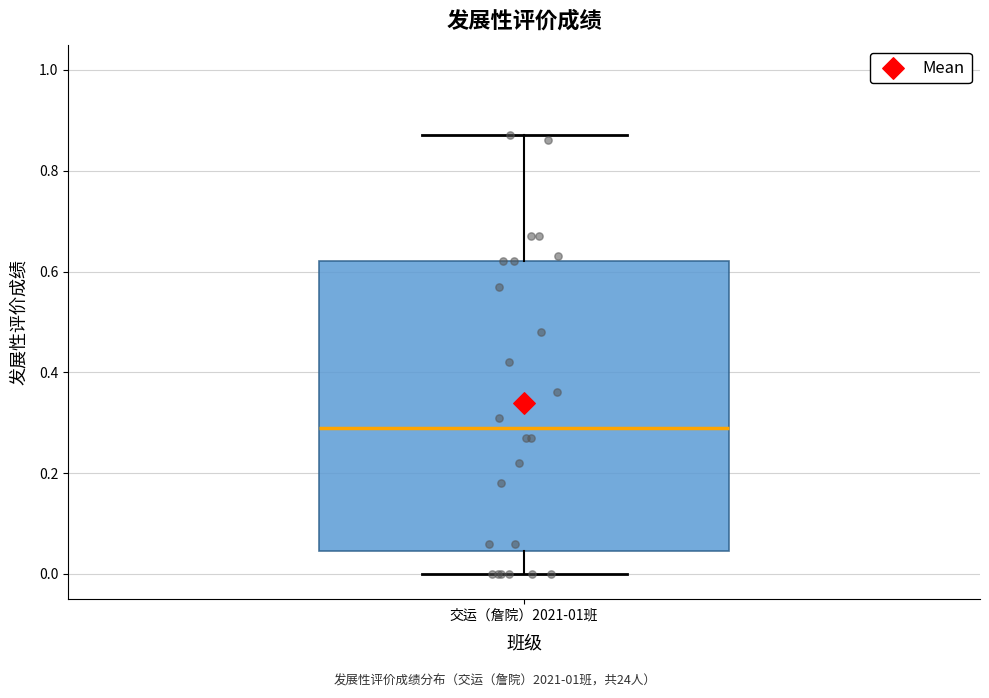

Read this box plot against the y-axis: the position of the median line, the range covered by the box, and the ends of both whiskers. The values are not printed on the chart, so give them approximately, as read against the axis.

median 0.30, box 0.04 to 0.62, whiskers 0.00 to 0.88